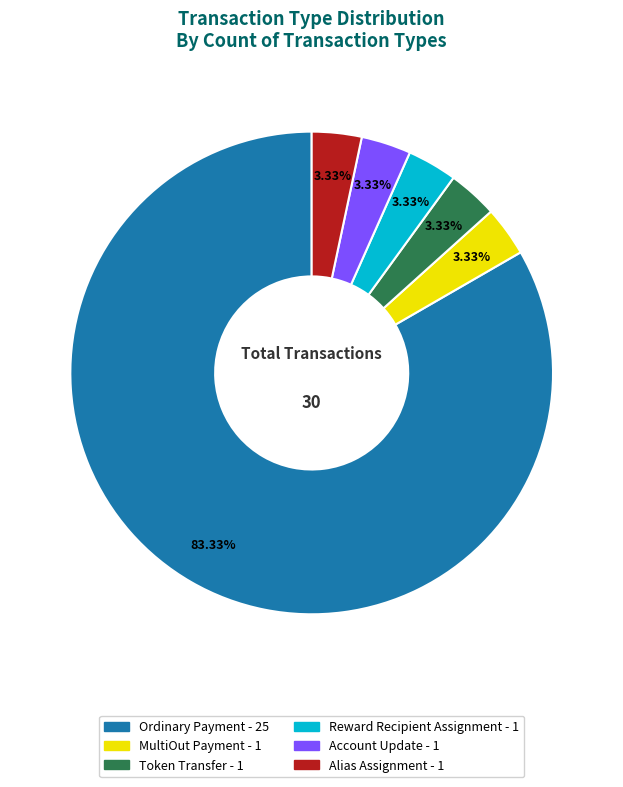

Is Ordinary Payment the majority of the pie?

Yes